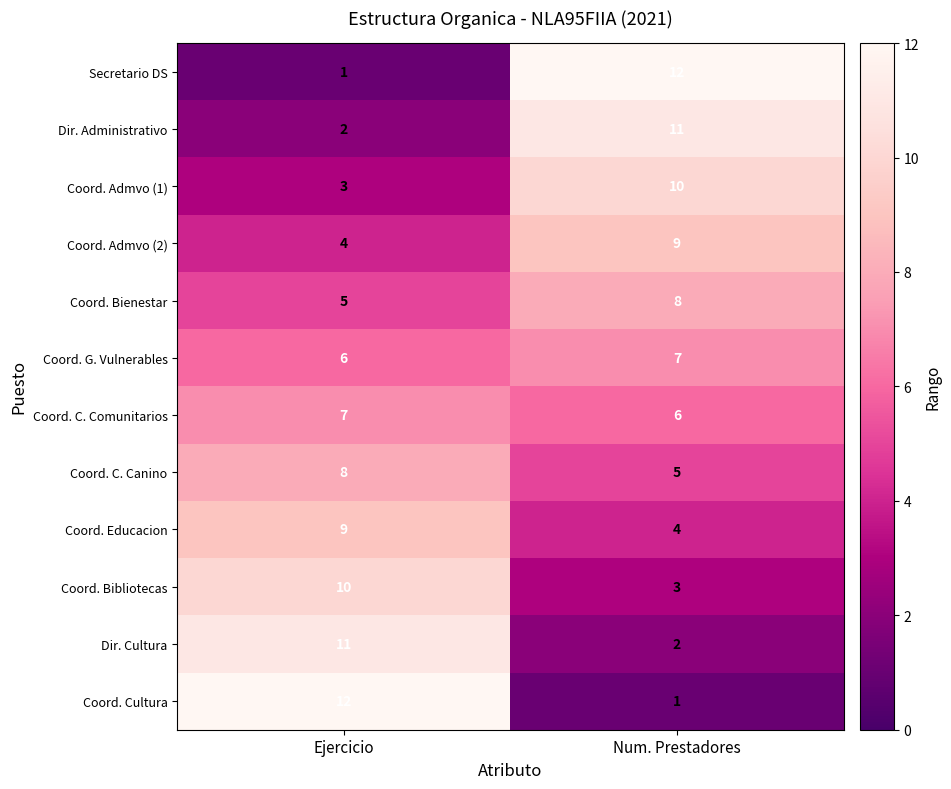

What is the lowest value of the Coord. Admvo (2) series?

4